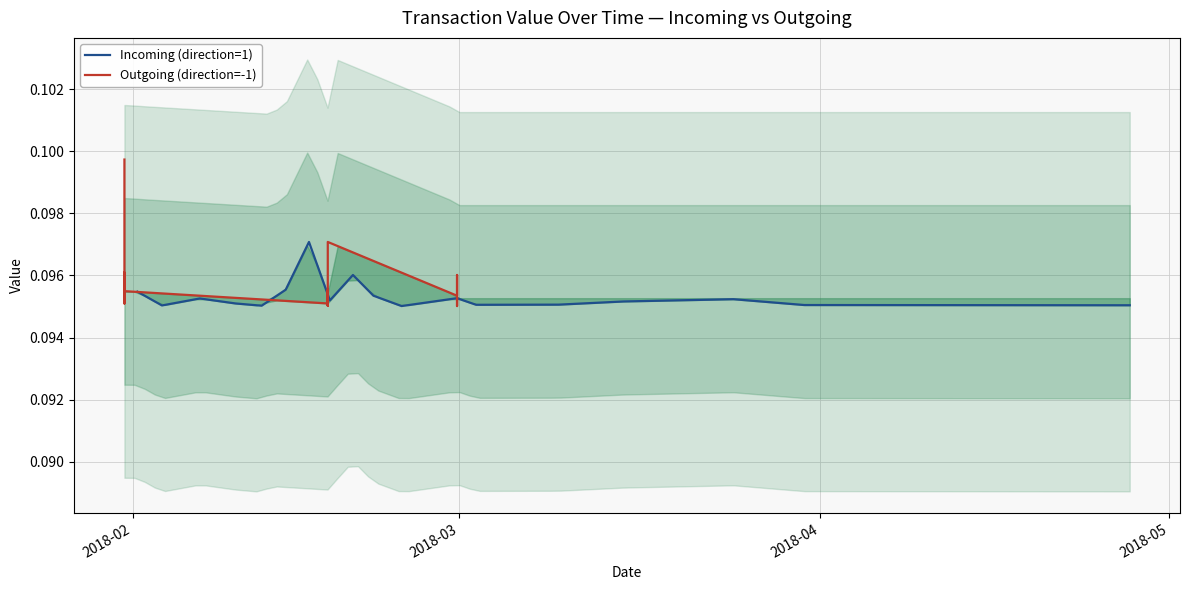

The Outgoing (direction=-1) series shows 0.1 at 7. True or false?

False